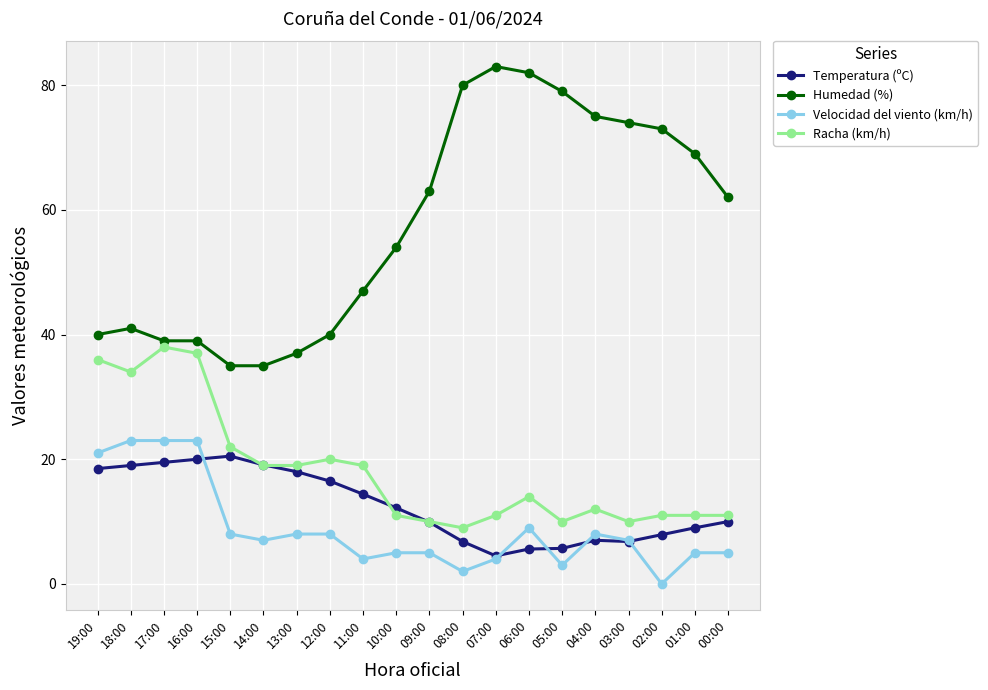

Which category has the lowest value in the Velocidad del viento (km/h) series?

02:00